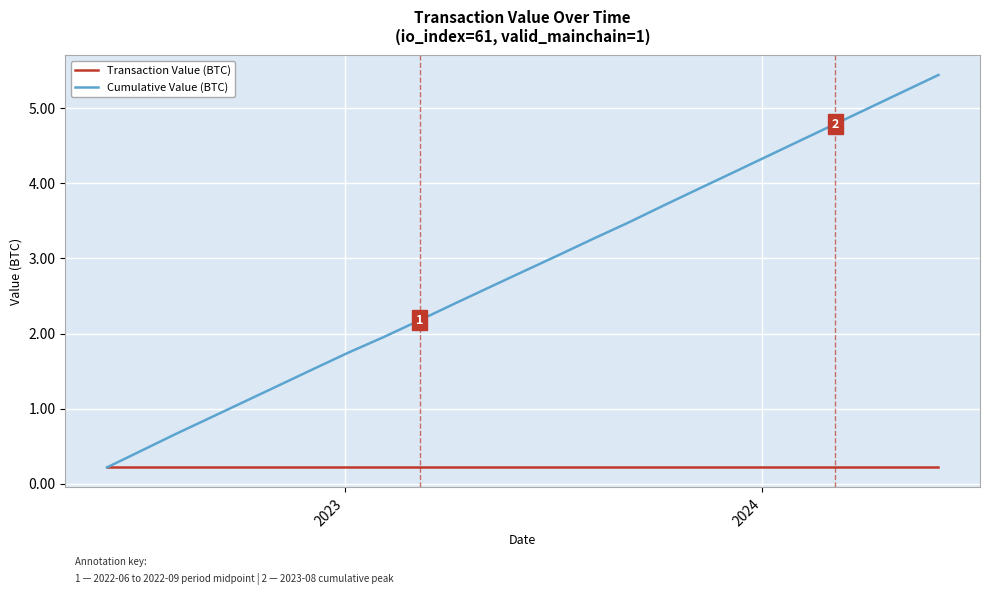

Which series has the widest spread of values?

Cumulative Value (BTC)